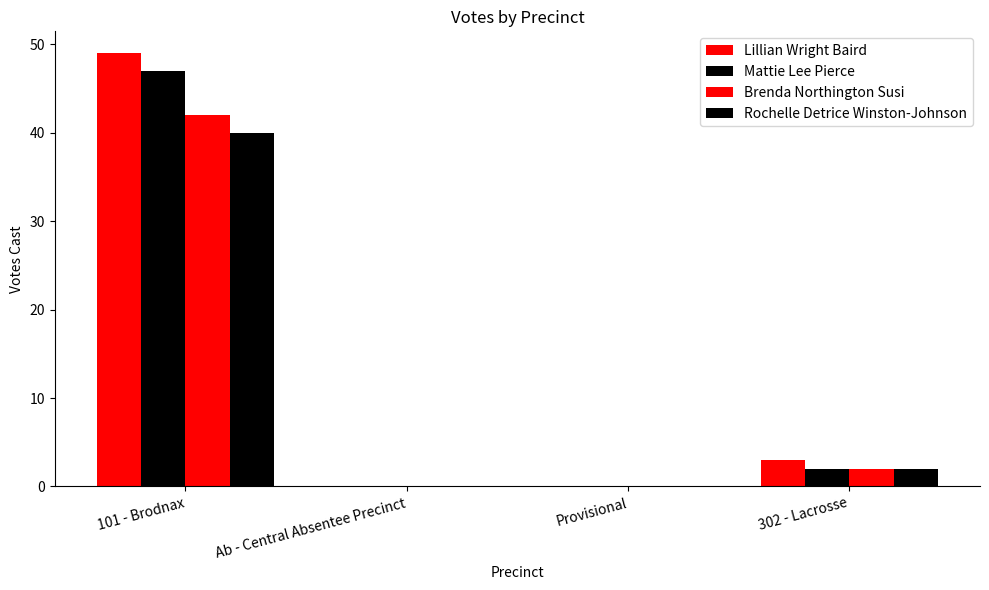

At how many categories does at least one series exceed 3?

1